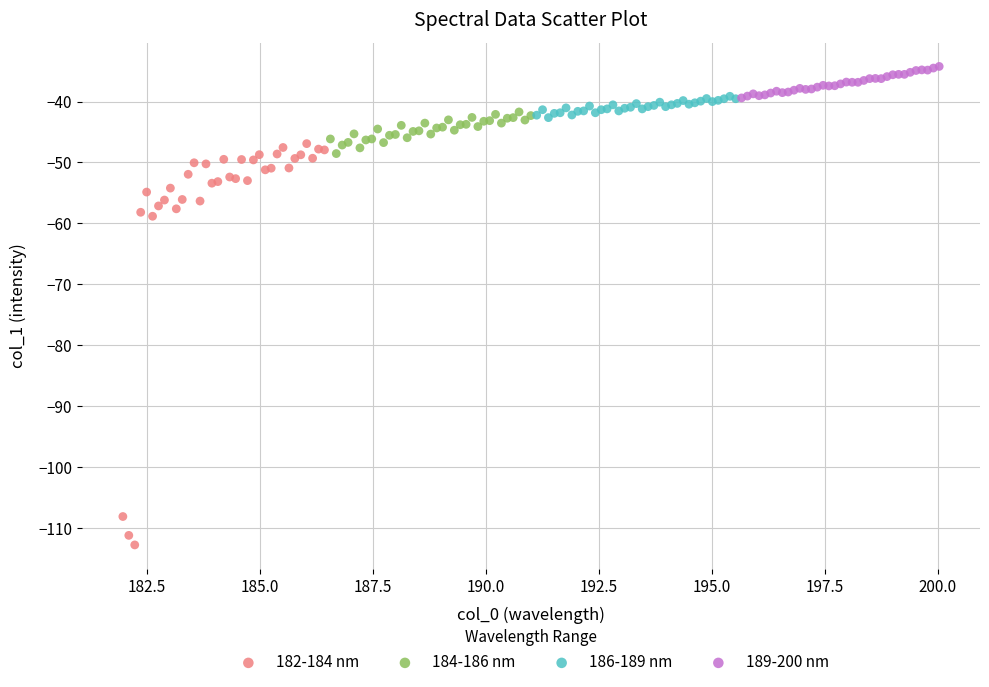

Which series has the widest spread of Y values?

182-184 nm